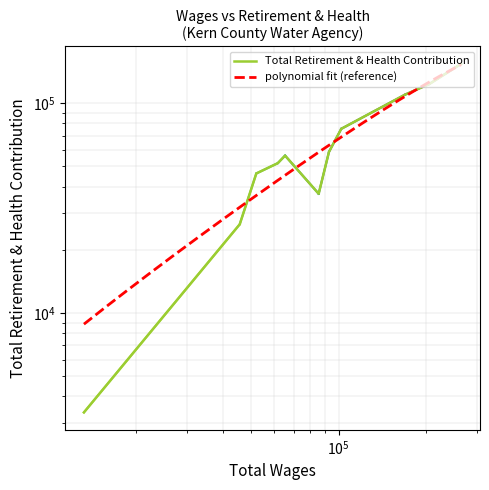

How many values are below 56210?

5